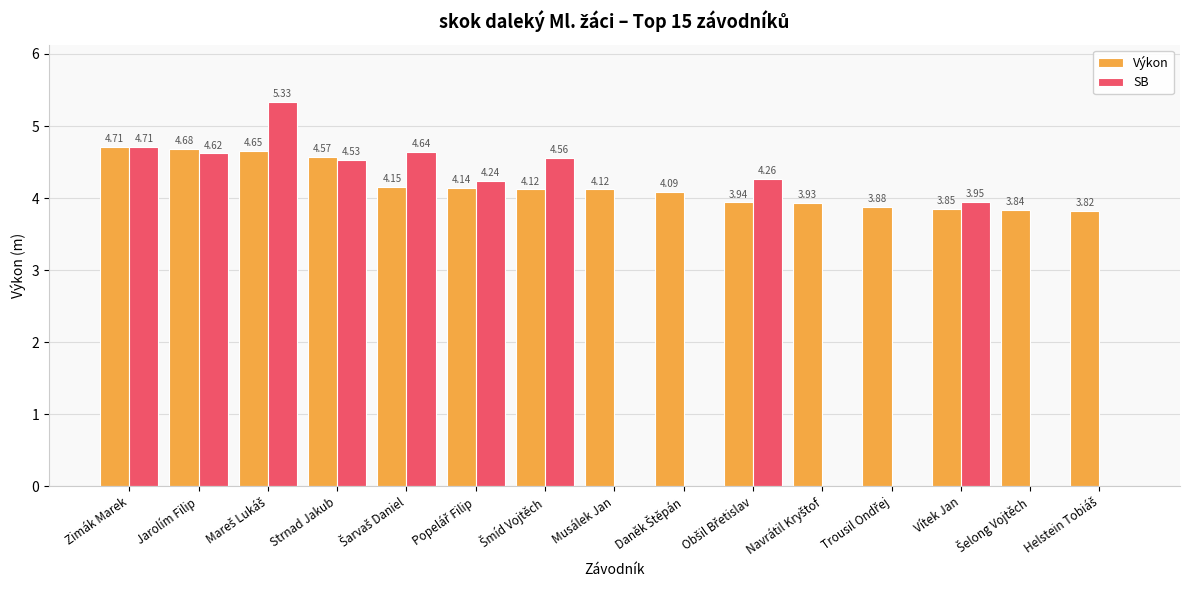

How many values in the SB series exceed 4?

8